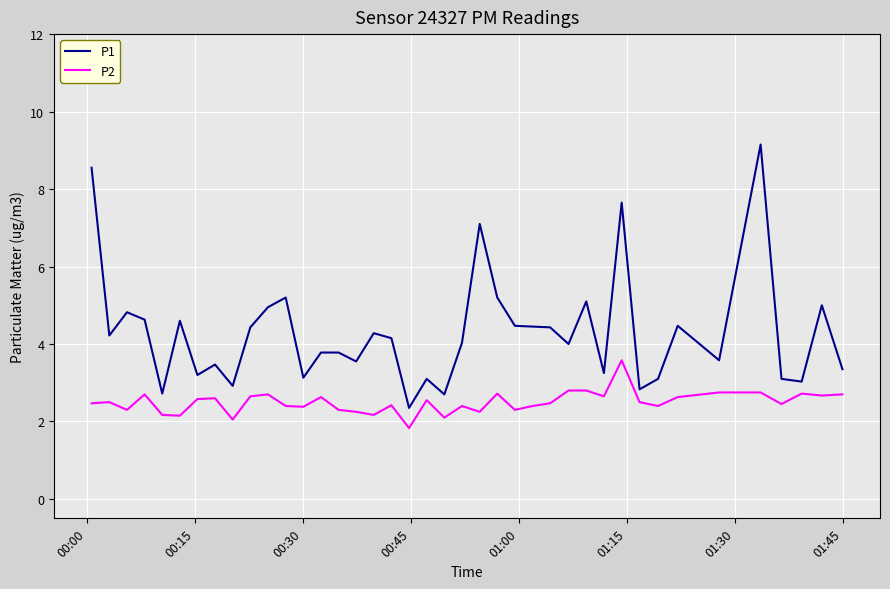

What is the minimum value for P2?

1.8